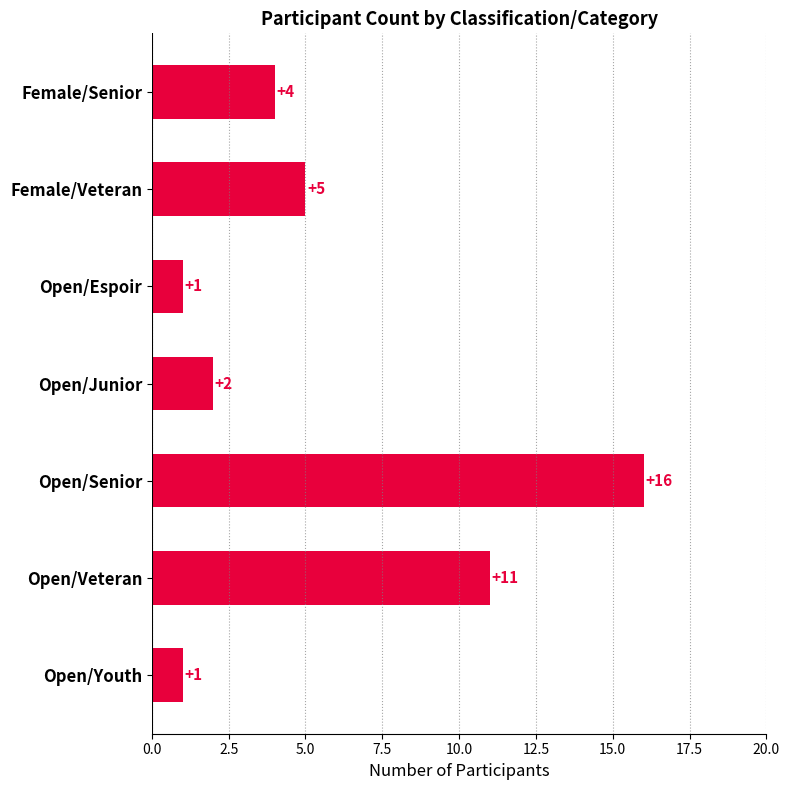

What is the smallest value displayed?

1